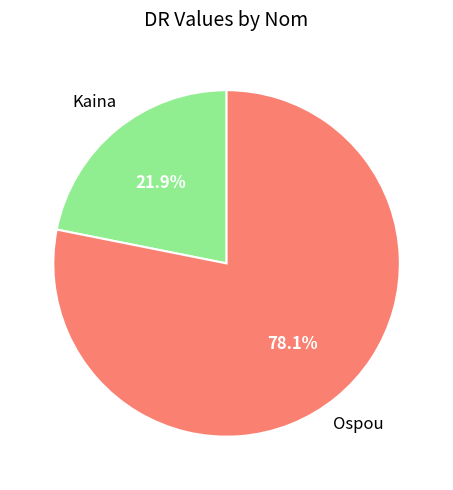

Which has a higher value, Ospou or Kaina?

Ospou